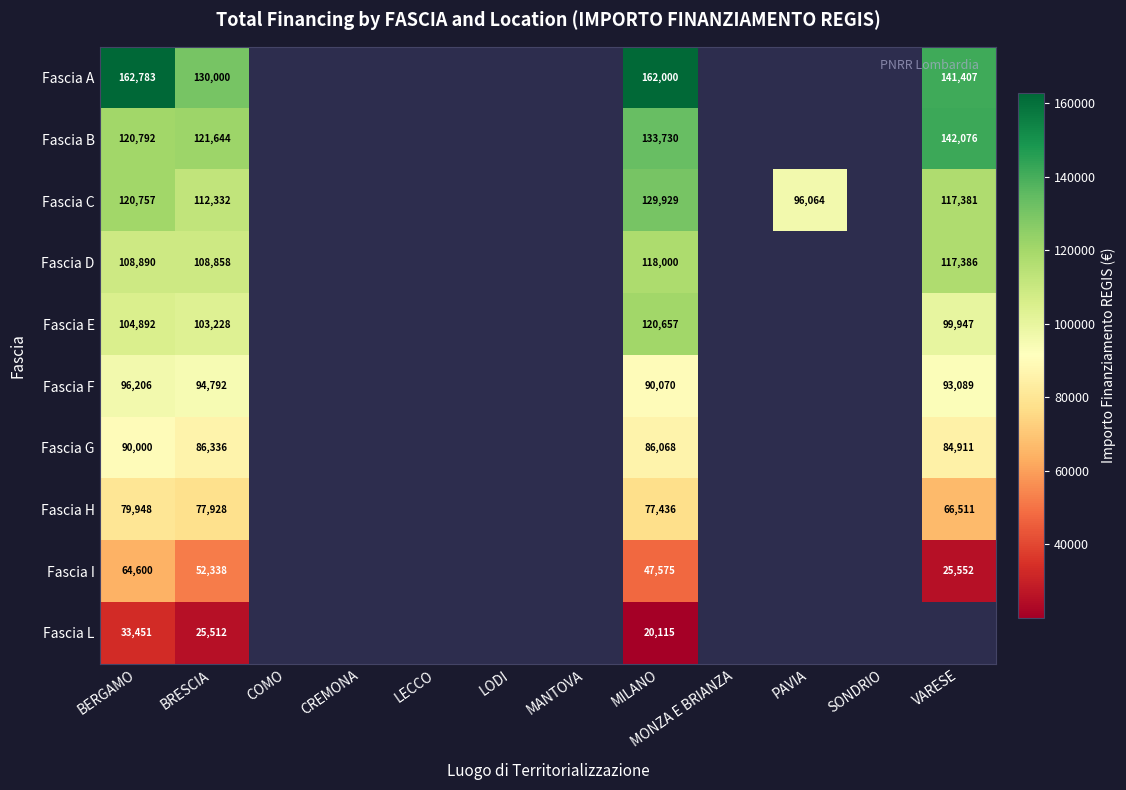

What is the difference between the highest and lowest values at MILANO?

141885